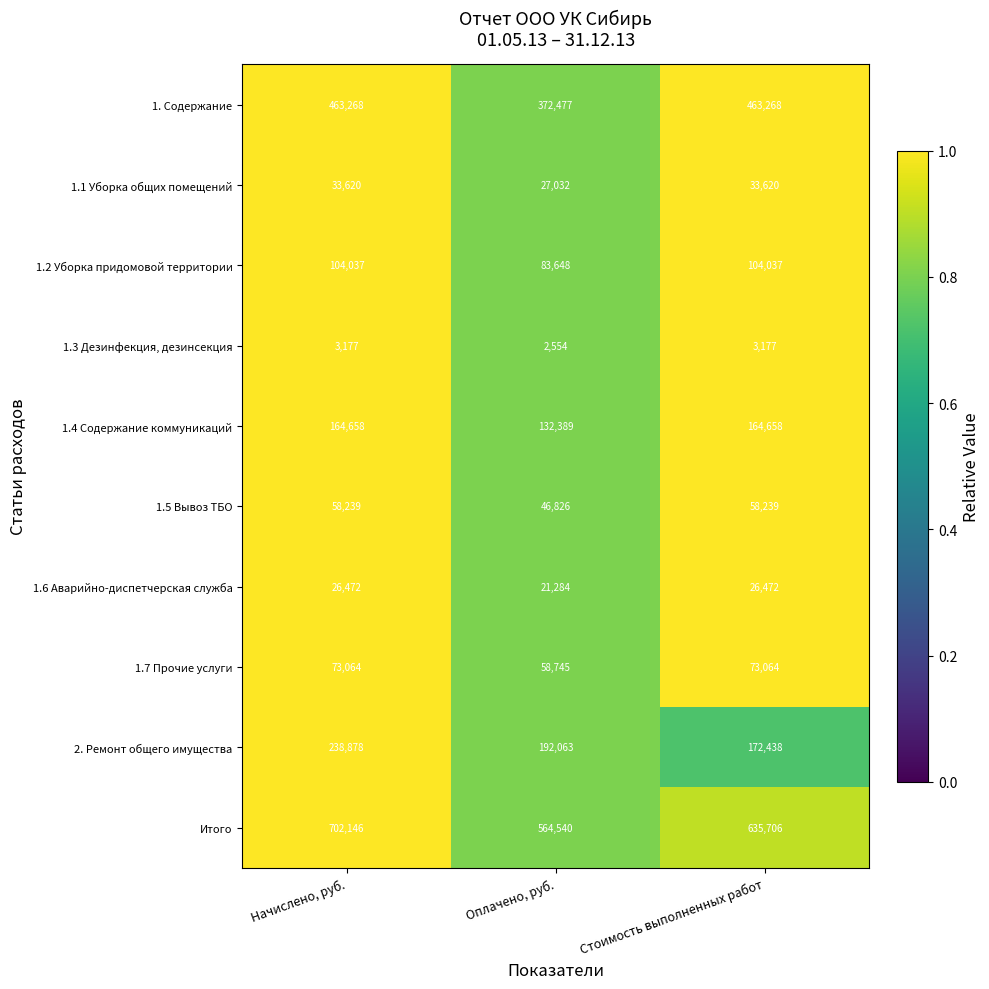

Reading left to right, list all the values displayed in this chart.

1. Содержание: Начислено, руб.=463268	Оплачено, руб.=372477	Стоимость выполненных работ=463268
1.1 Уборка общих помещений: Начислено, руб.=33620	Оплачено, руб.=27032	Стоимость выполненных работ=33620
1.2 Уборка придомовой территории: Начислено, руб.=104037	Оплачено, руб.=83648	Стоимость выполненных работ=104037
1.3 Дезинфекция, дезинсекция: Начислено, руб.=3177	Оплачено, руб.=2554	Стоимость выполненных работ=3177
1.4 Содержание коммуникаций: Начислено, руб.=164658	Оплачено, руб.=132389	Стоимость выполненных работ=164658
1.5 Вывоз ТБО: Начислено, руб.=58239	Оплачено, руб.=46826	Стоимость выполненных работ=58239
1.6 Аварийно-диспетчерская служба: Начислено, руб.=26472	Оплачено, руб.=21284	Стоимость выполненных работ=26472
1.7 Прочие услуги: Начислено, руб.=73064	Оплачено, руб.=58745	Стоимость выполненных работ=73064
2. Ремонт общего имущества: Начислено, руб.=238878	Оплачено, руб.=192063	Стоимость выполненных работ=172438
Итого: Начислено, руб.=702146	Оплачено, руб.=564540	Стоимость выполненных работ=635706